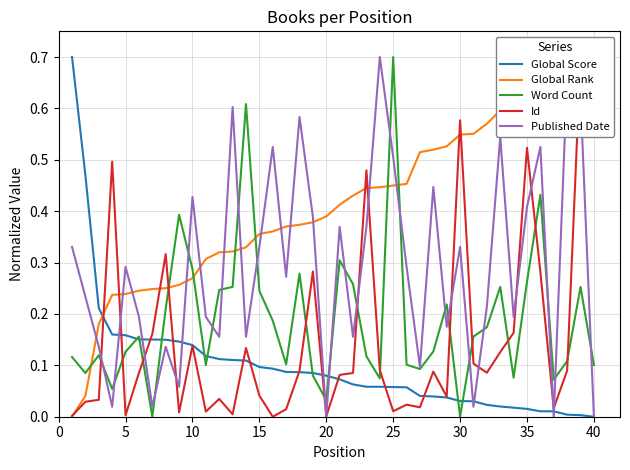

How many intersections are there between Word Count and Published Date?

21